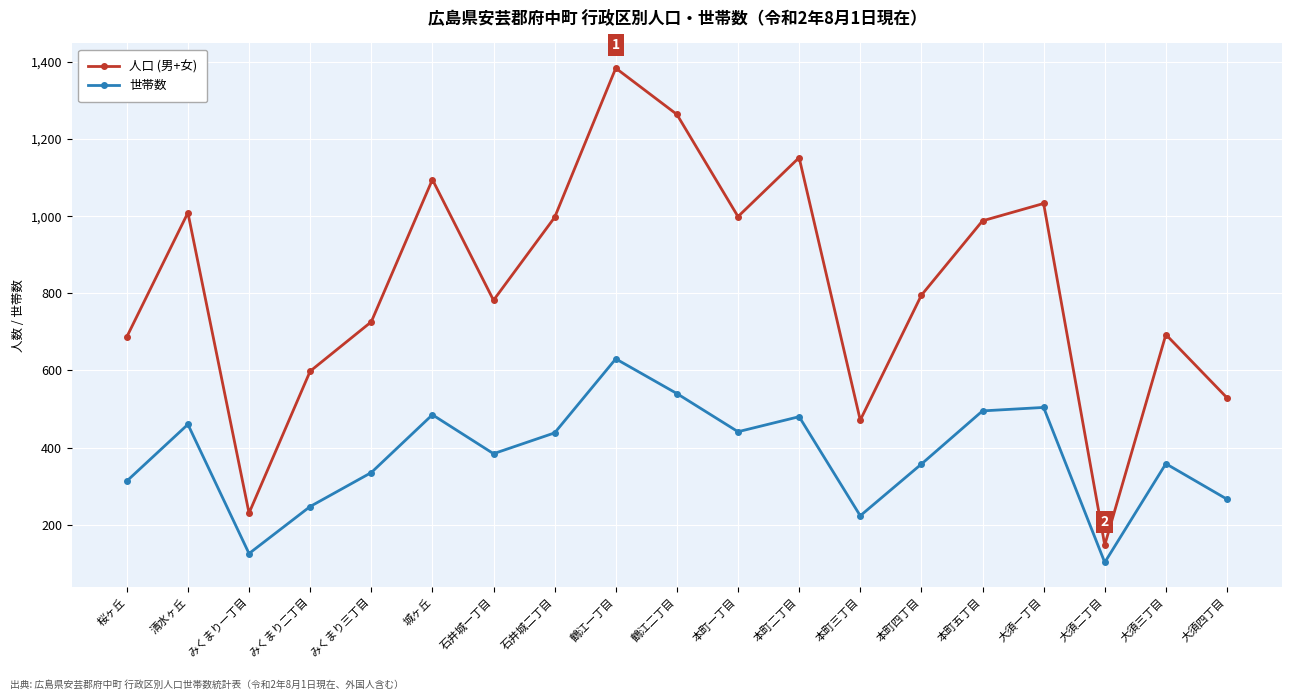

What position from the left is 本町三丁目?

13